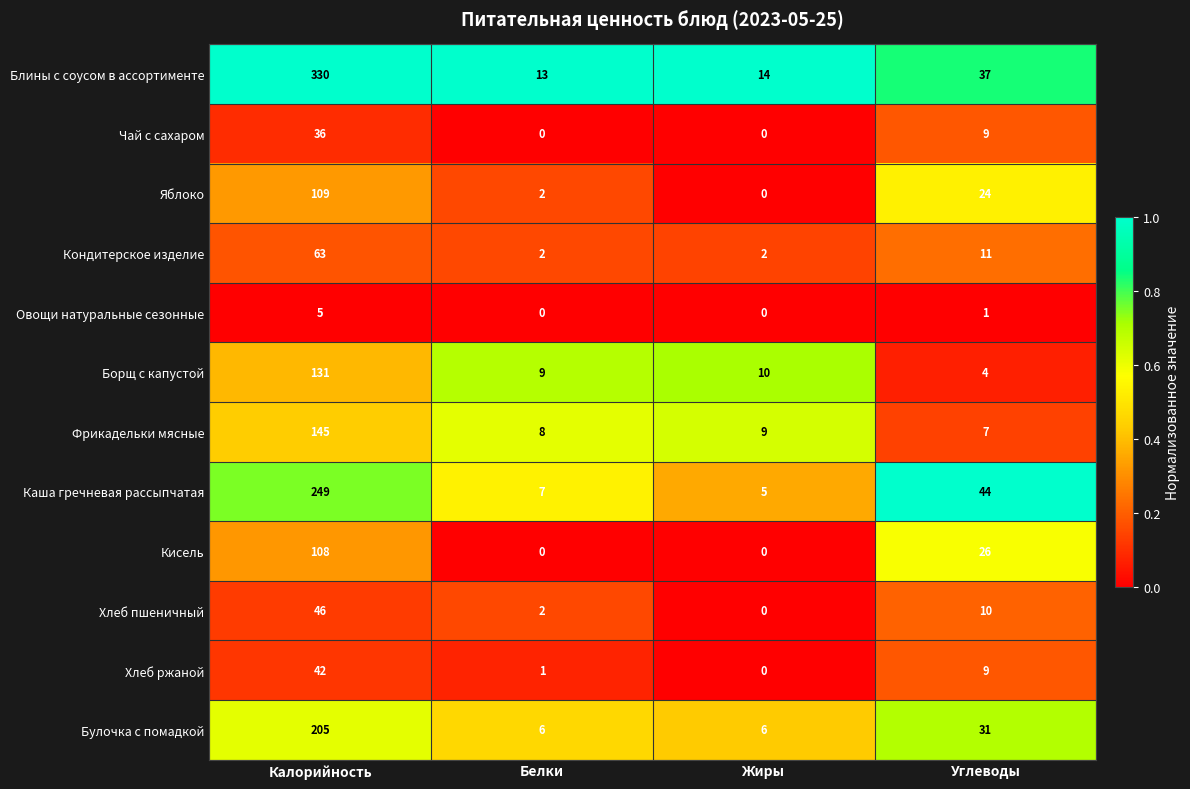

The Булочка с помадкой series shows 6 at Белки. True or false?

True